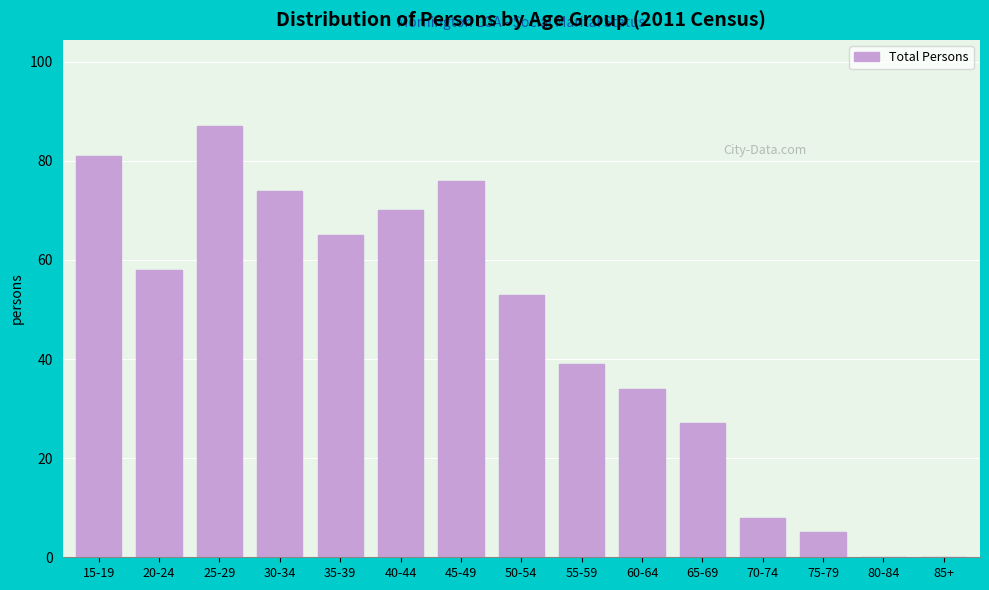

Reading left to right, list all the values displayed in this chart.

15-19=81	20-24=58	25-29=87	30-34=74	35-39=65	40-44=70	45-49=76	50-54=53	55-59=39	60-64=34	65-69=27	70-74=8	75-79=5	80-84=0	85+=0